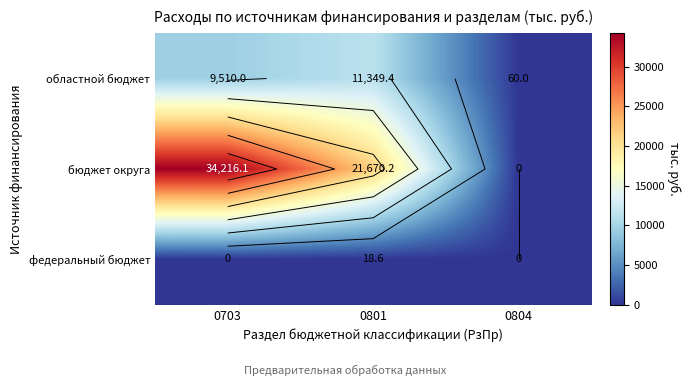

The value of областной бюджет at 0804 is 60.0. True or false?

True